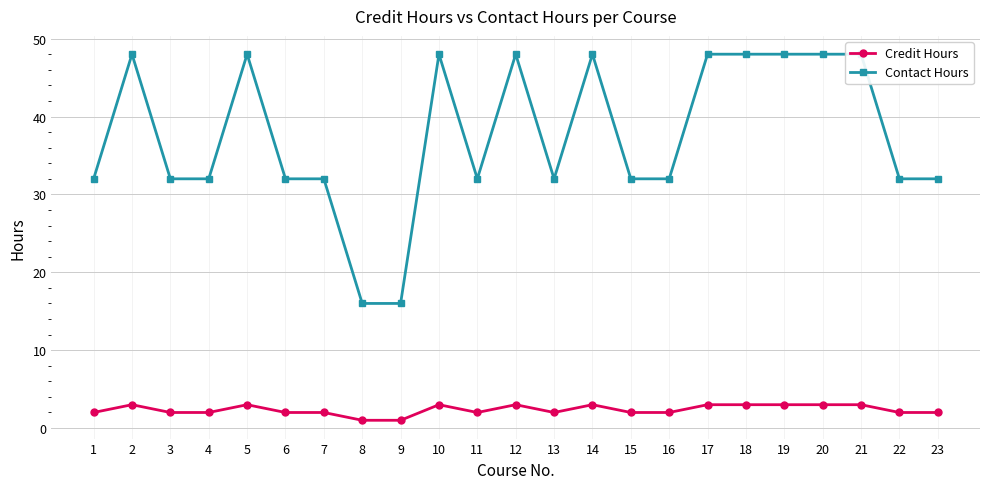

Does the chart display data point markers on the line(s)?

Yes